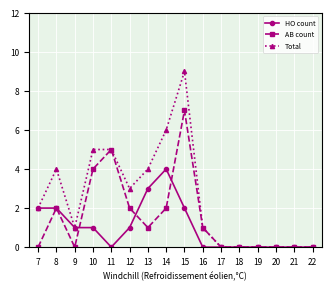

What is the maximum value shown in the chart?

9